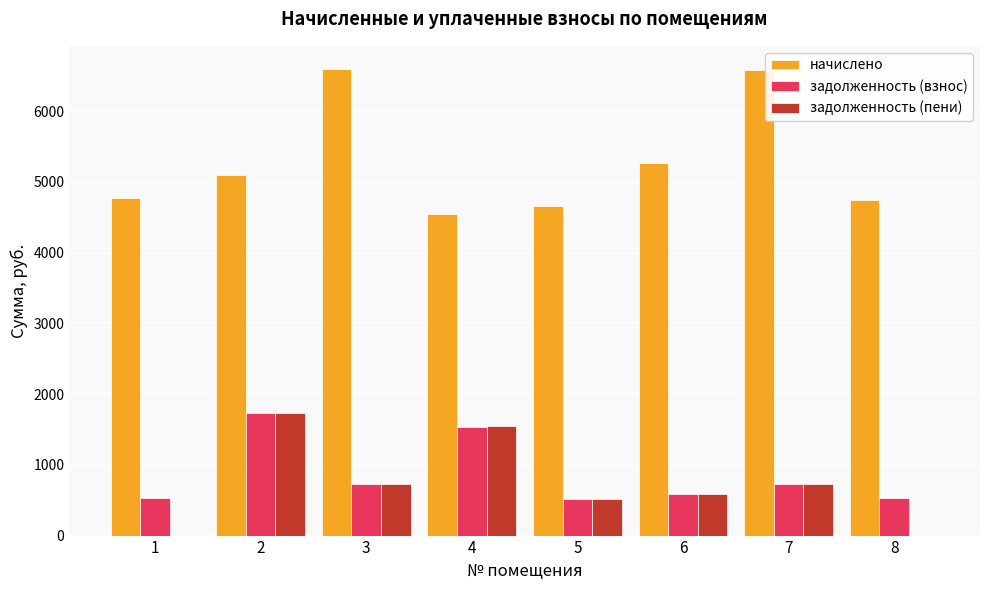

Which series has the largest total across all categories?

начислено